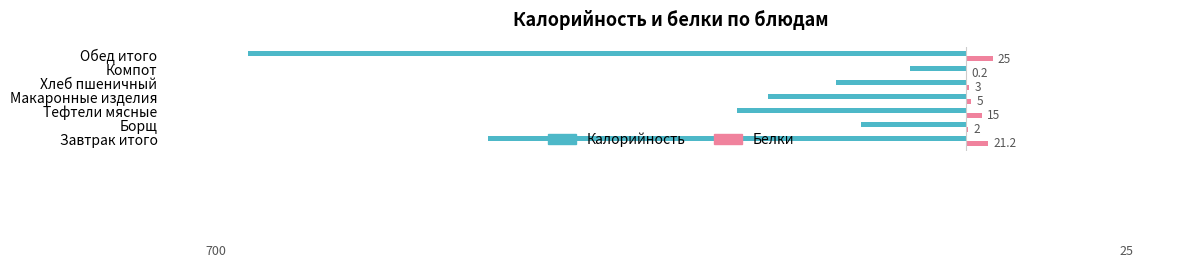

At which label is Калорийность closest to -361?

Завтрак итого